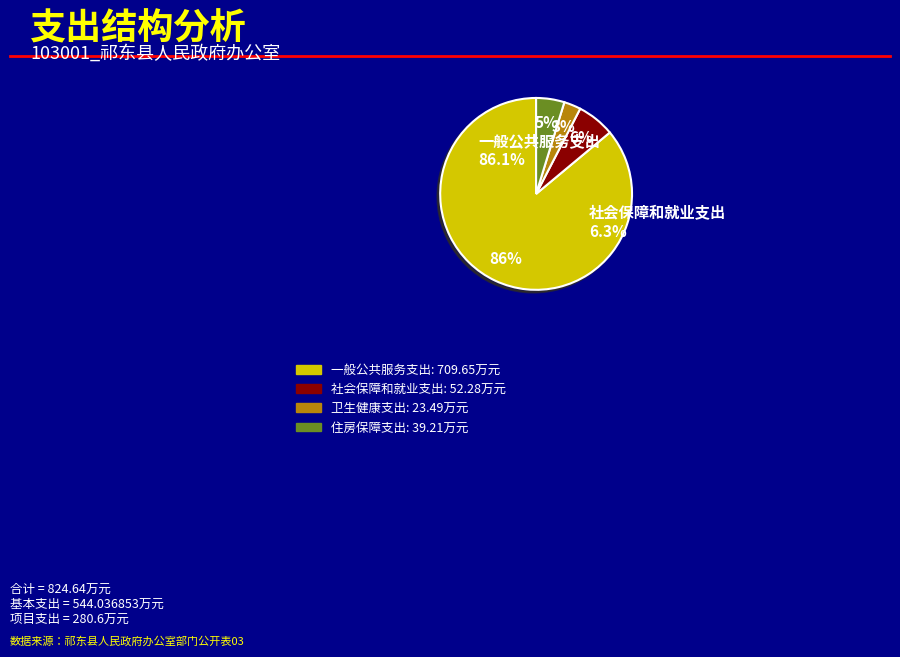

True or false: 社会保障和就业支出 accounts for 21% of the total.

False